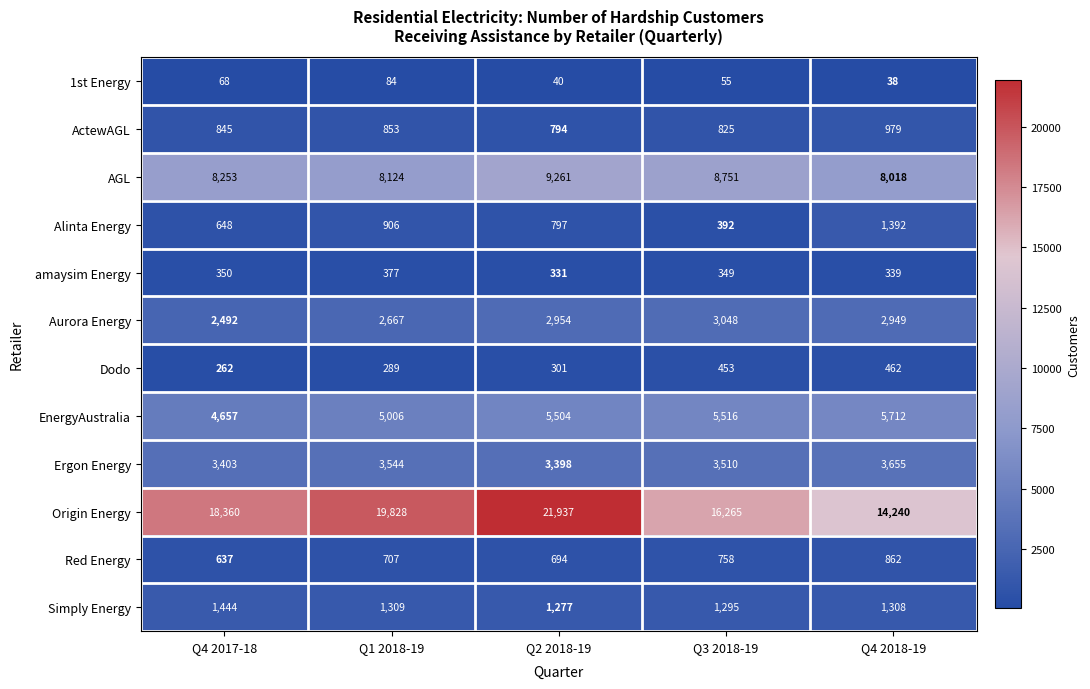

What is the maximum value shown in the chart?

21937